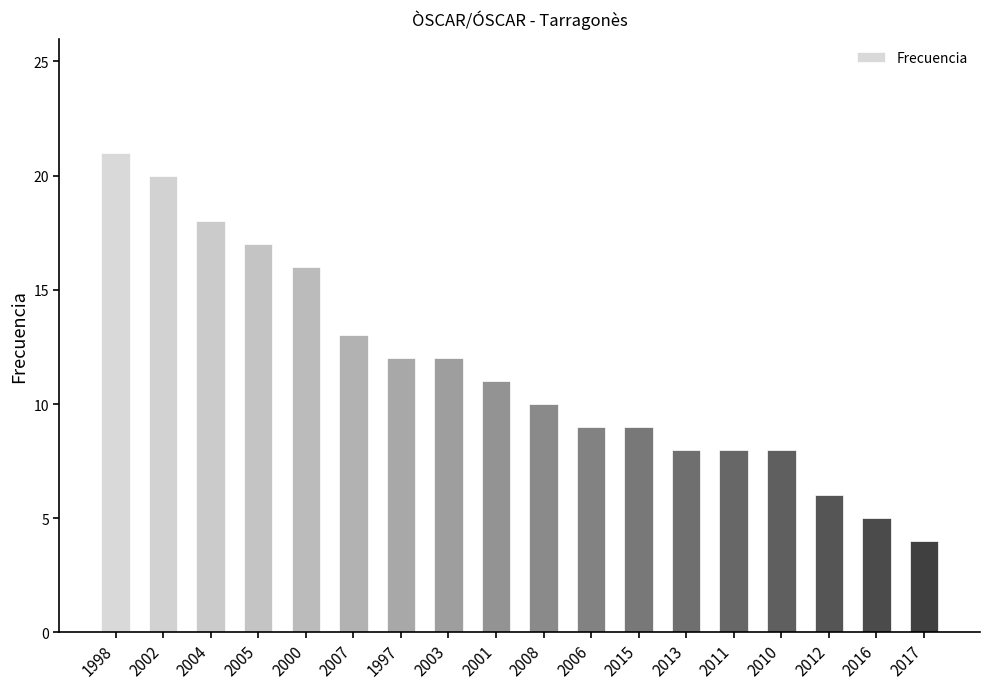

What is the difference between the second highest and second lowest values?

15